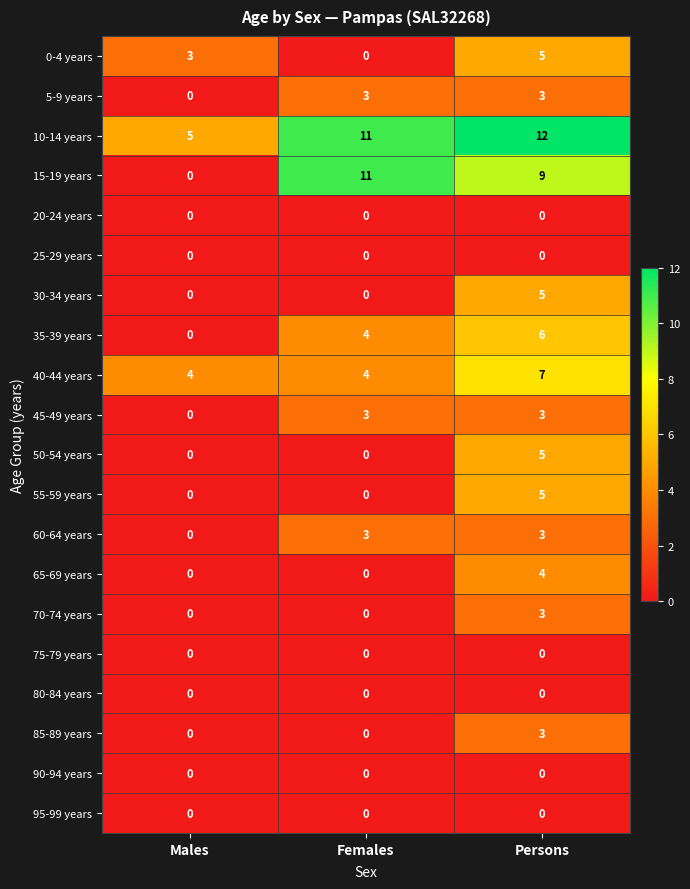

True or false: 80-84 years has a value of 0 at Males.

True